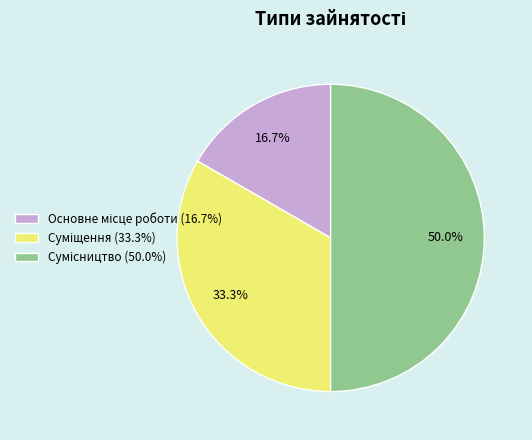

Count the number of slices in the pie.

3